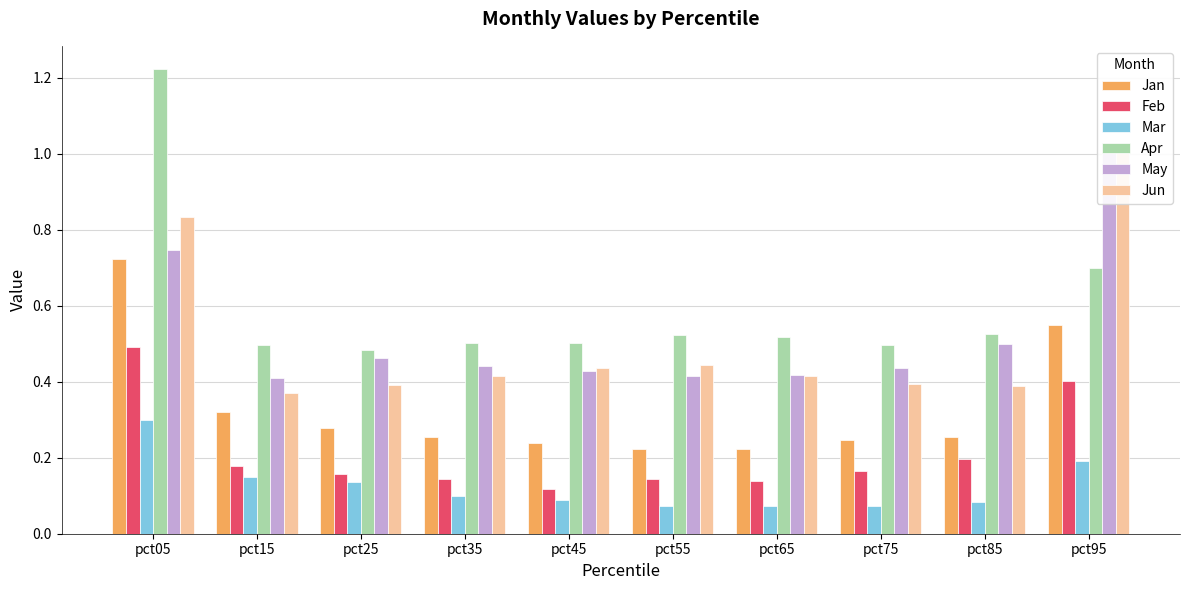

Where is Mar nearest to the value 0?

pct65